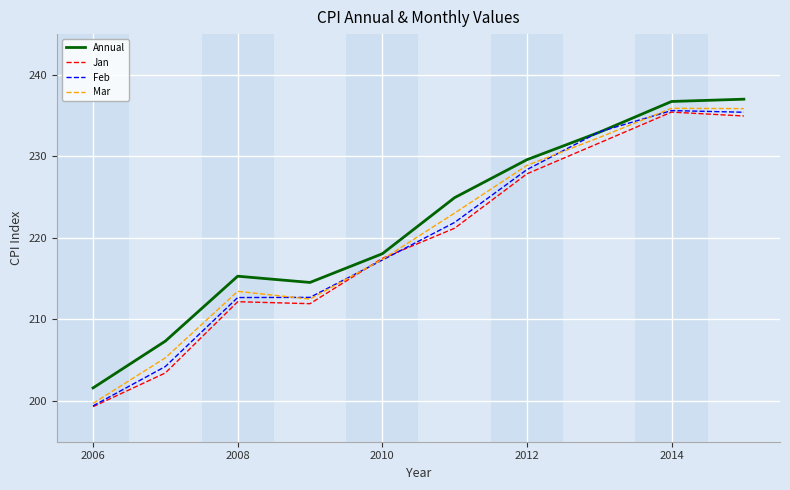

What is the maximum value shown in the chart?

237.0